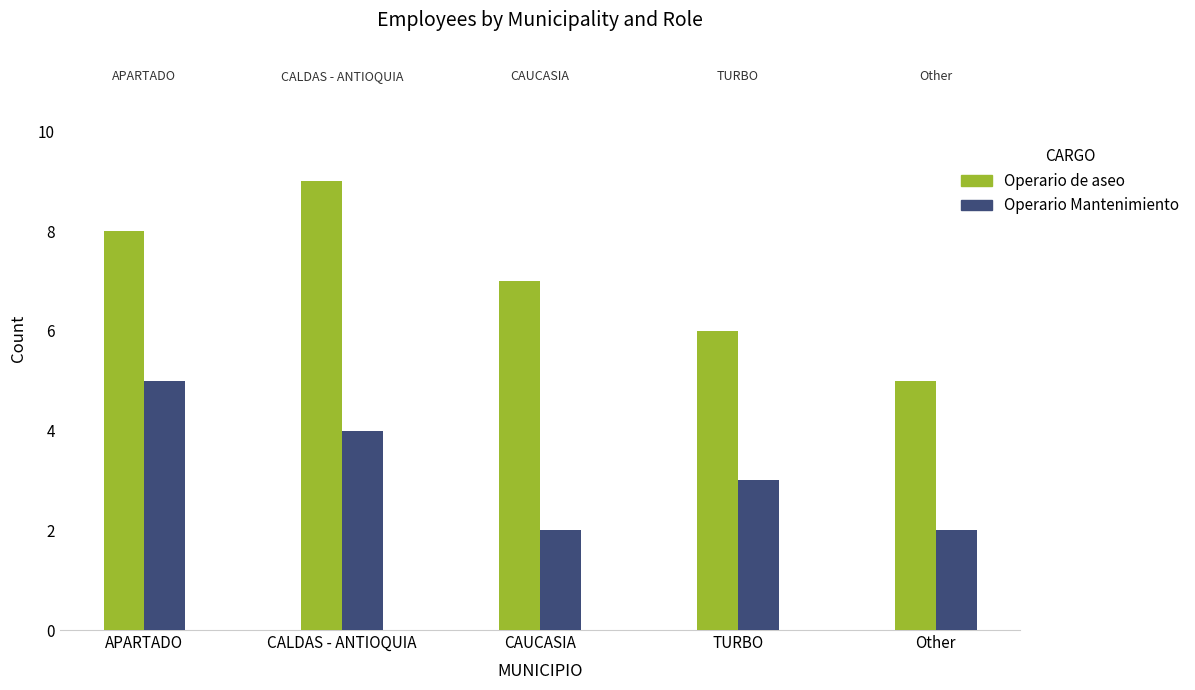

What are all the series names shown in the legend?

Operario de aseo, Operario Mantenimiento